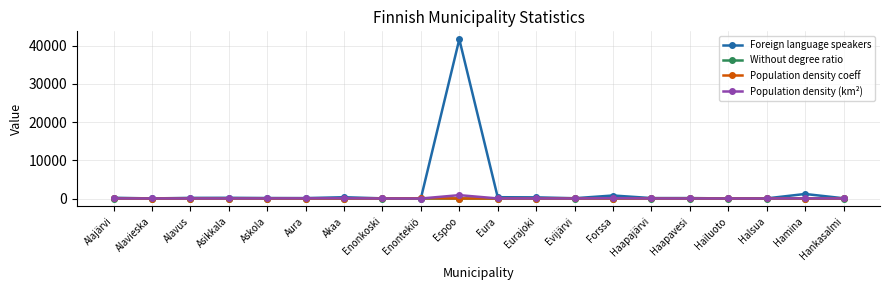

Which series has the largest range (max minus min)?

Foreign language speakers